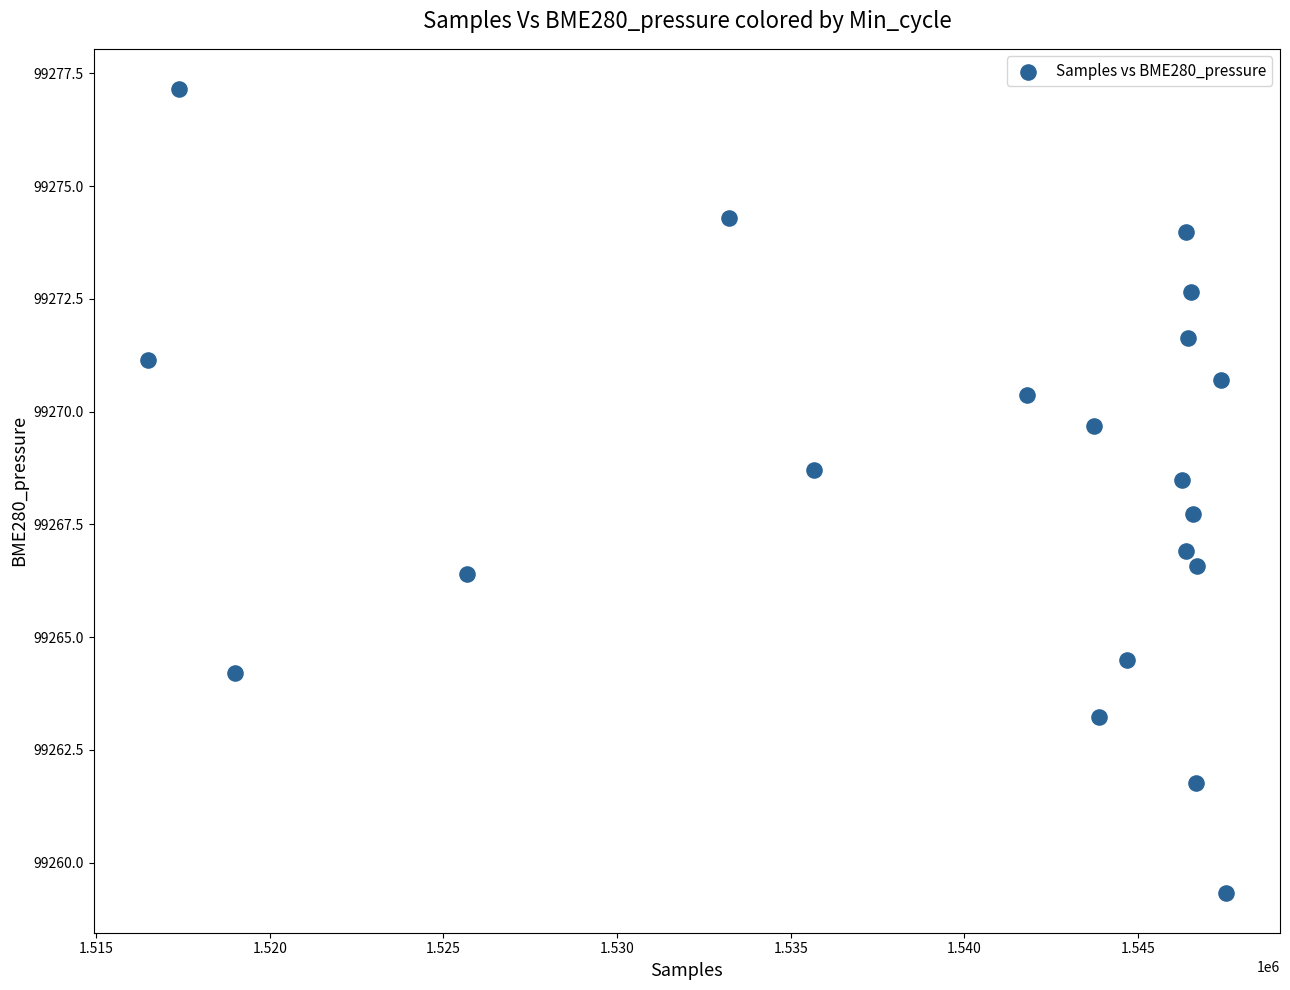

What Y value in the scatter plot is closest to 99268?

99267.7